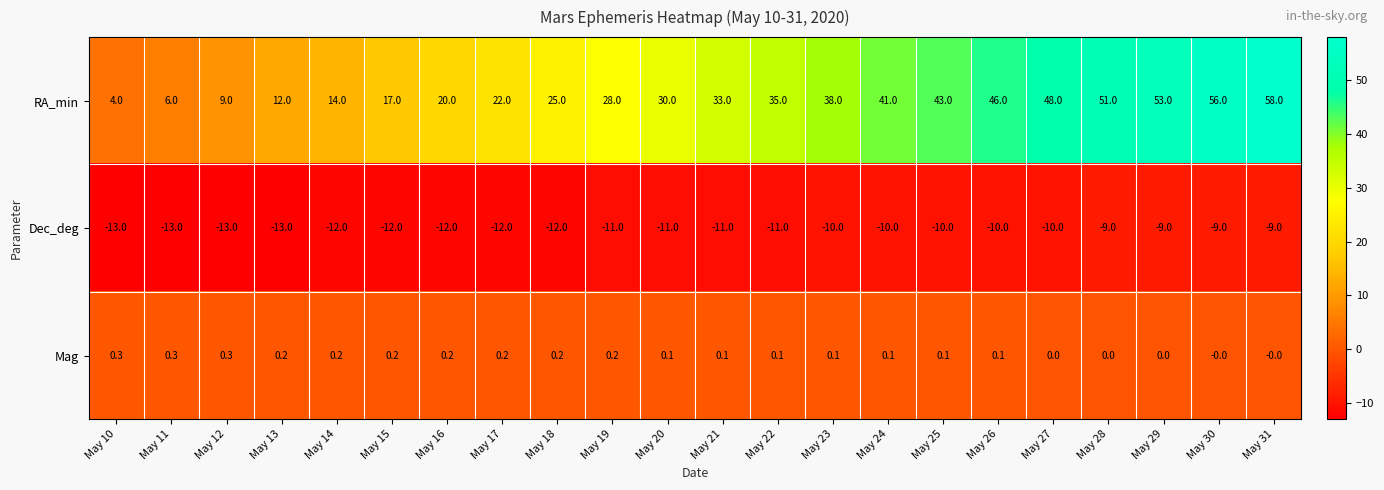

Which series has the widest spread of values?

RA_min